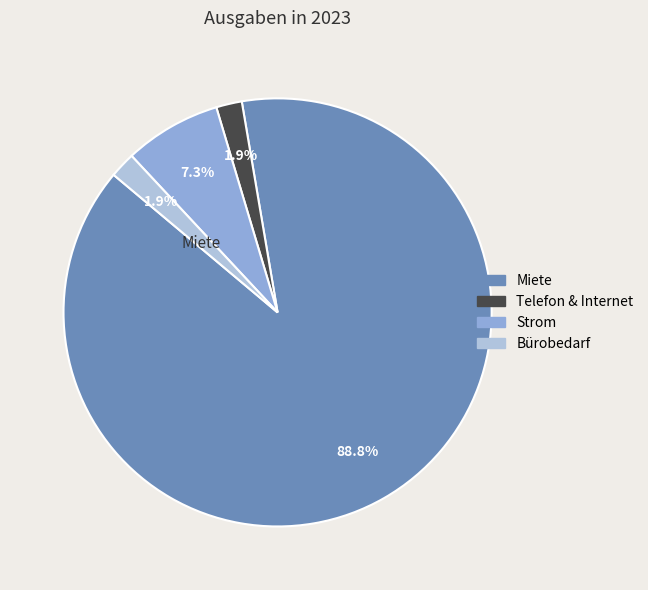

Is Bürobedarf the majority of the pie?

No